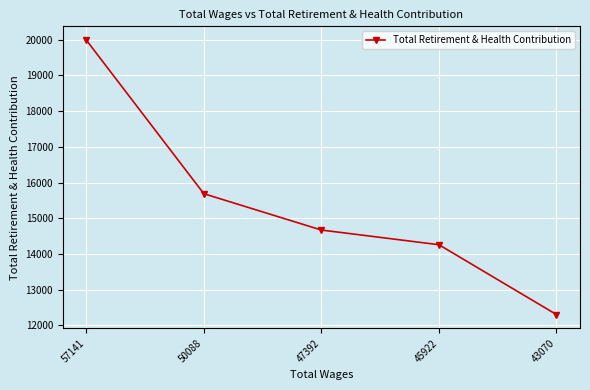

The value at 50088 is 15688. True or false?

True